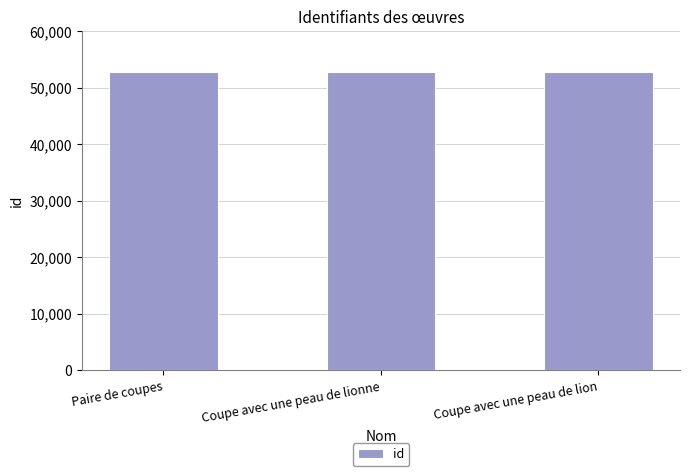

What is the greatest value displayed?

52757